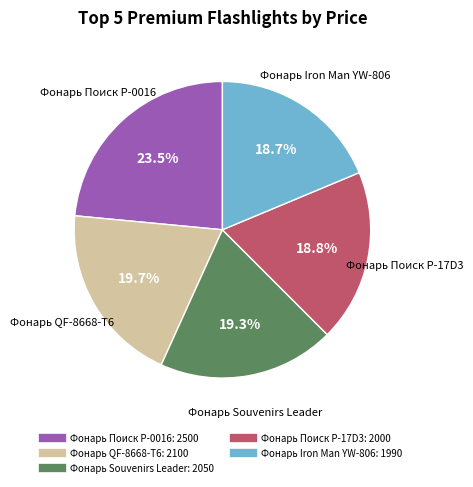

Between Фонарь Souvenirs Leader and Фонарь Поиск P-0016, which is larger?

Фонарь Поиск P-0016